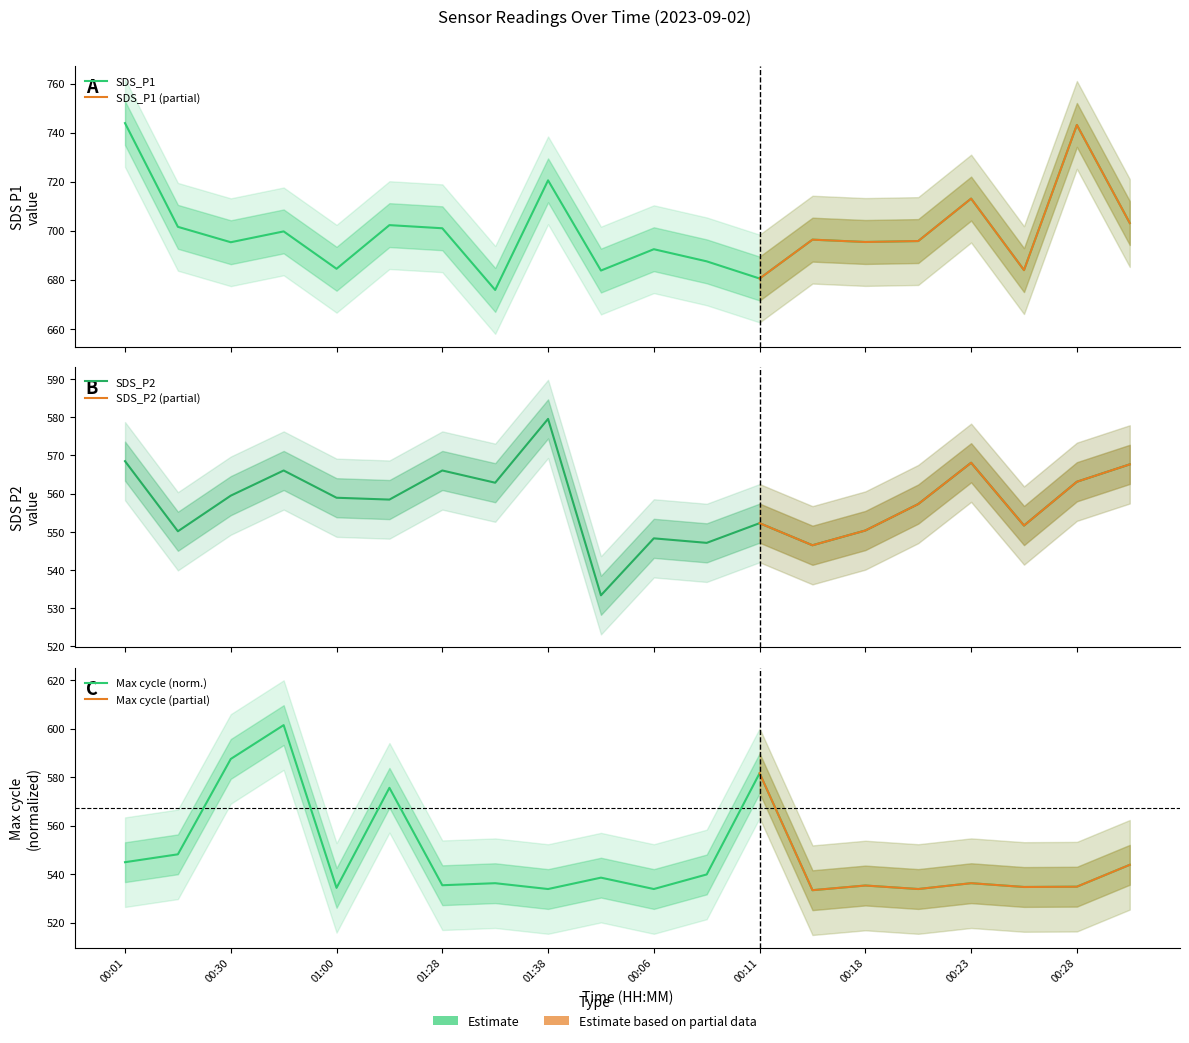

Between 00:18 and 00:01, which is larger?

00:01